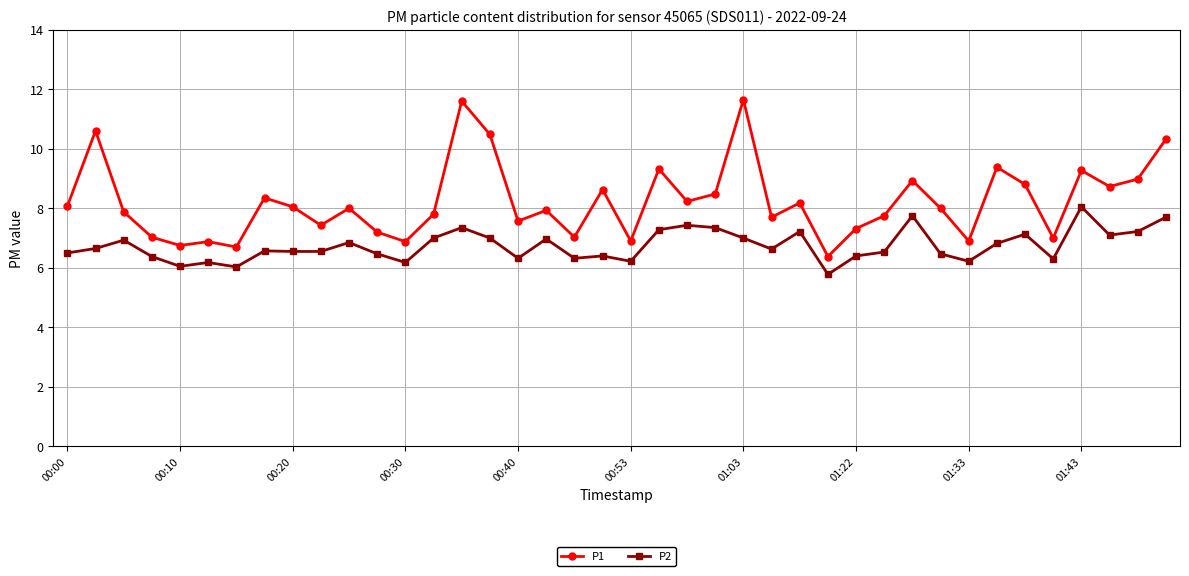

How many data points does each series have?

40